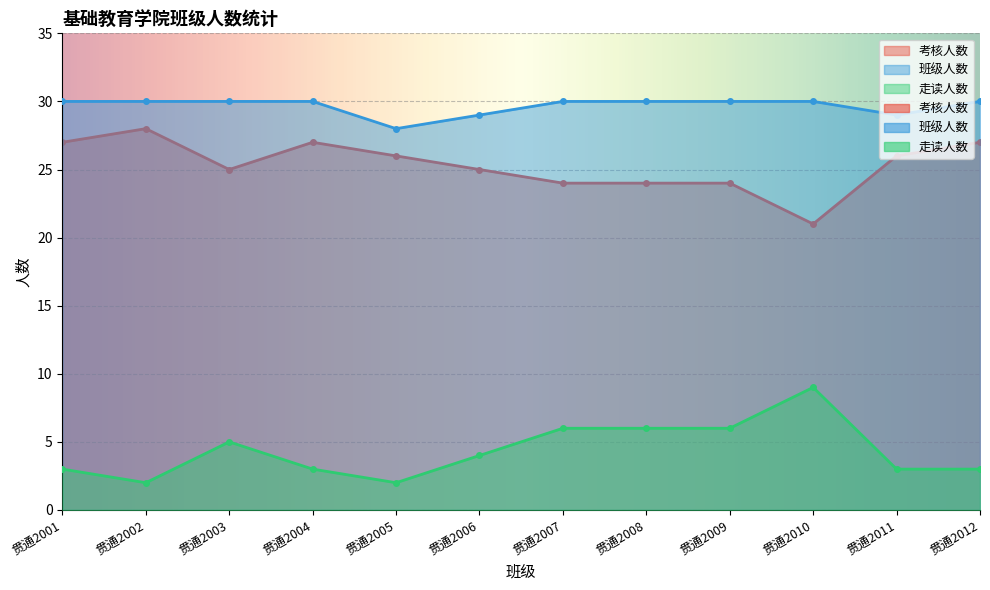

What is the value of the 考核人数 point at the 12th from the left?

27